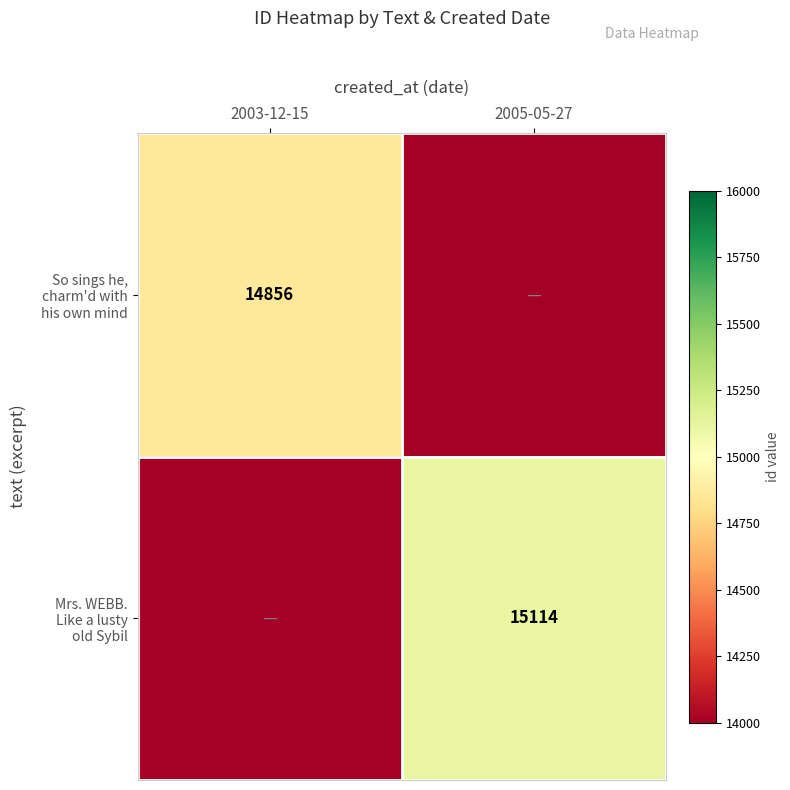

What is the average value of the So sings he, charm'd with his own mind series?

7428